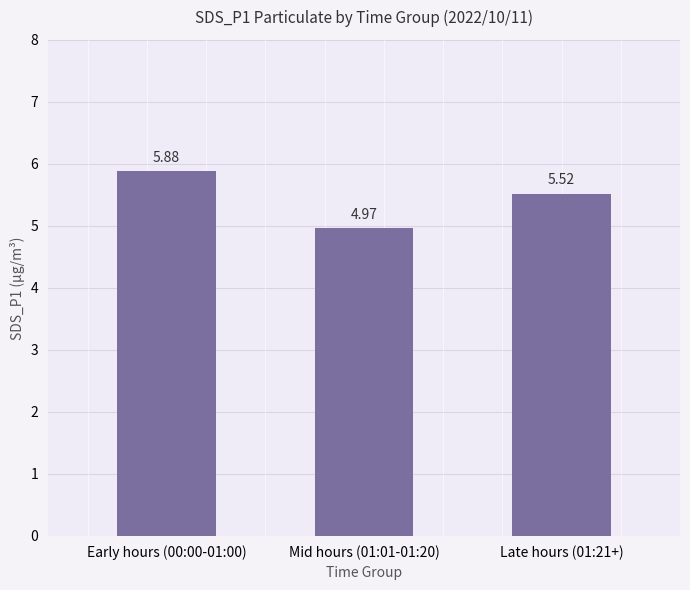

Rank the categories by value from highest to lowest.

Early hours (00:00-01:00), Late hours (01:21+), Mid hours (01:01-01:20)